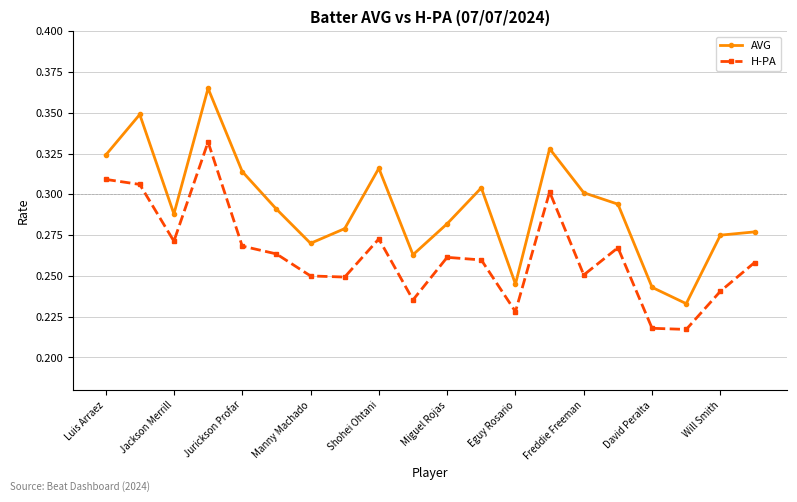

What is the sum of all AVG values?

5.8